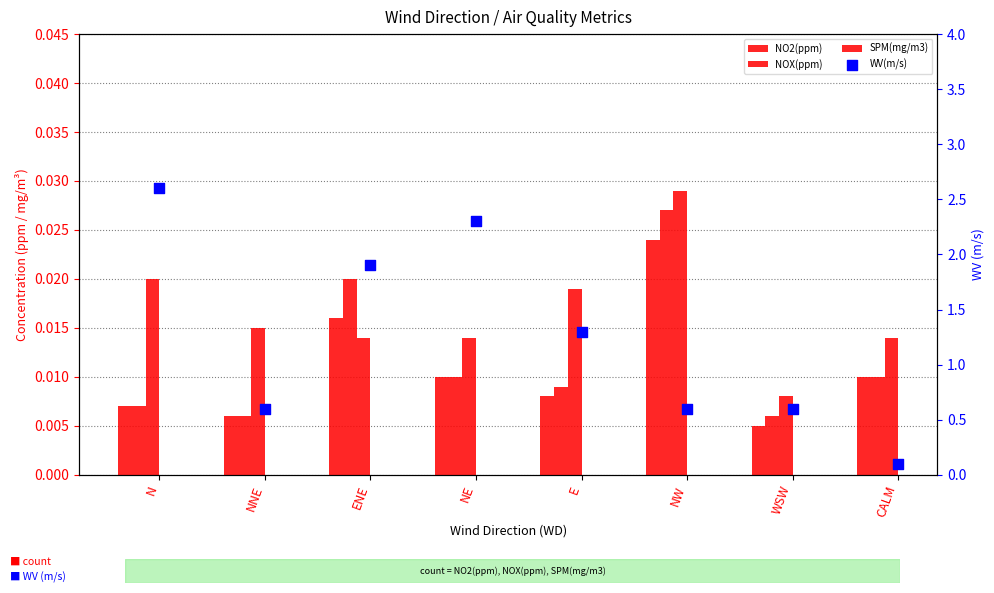

Which series contains the highest Y value?

WV(m/s)